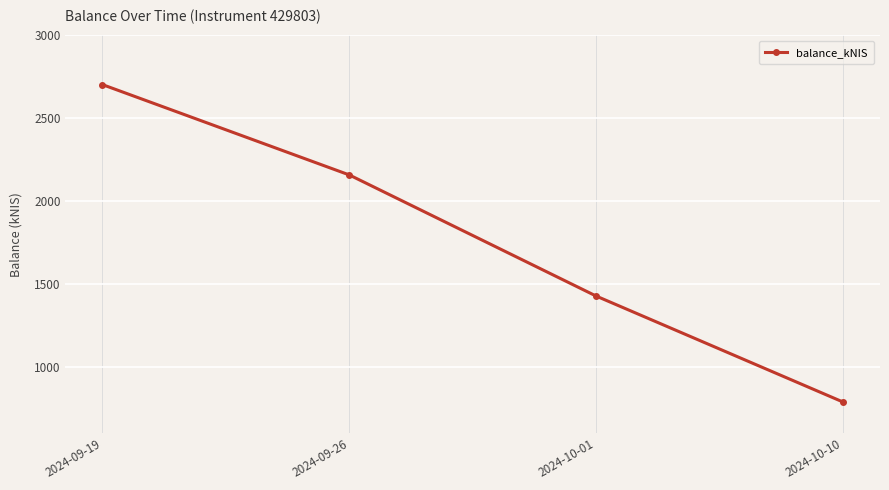

Read the value at 2024-10-10.

789.0